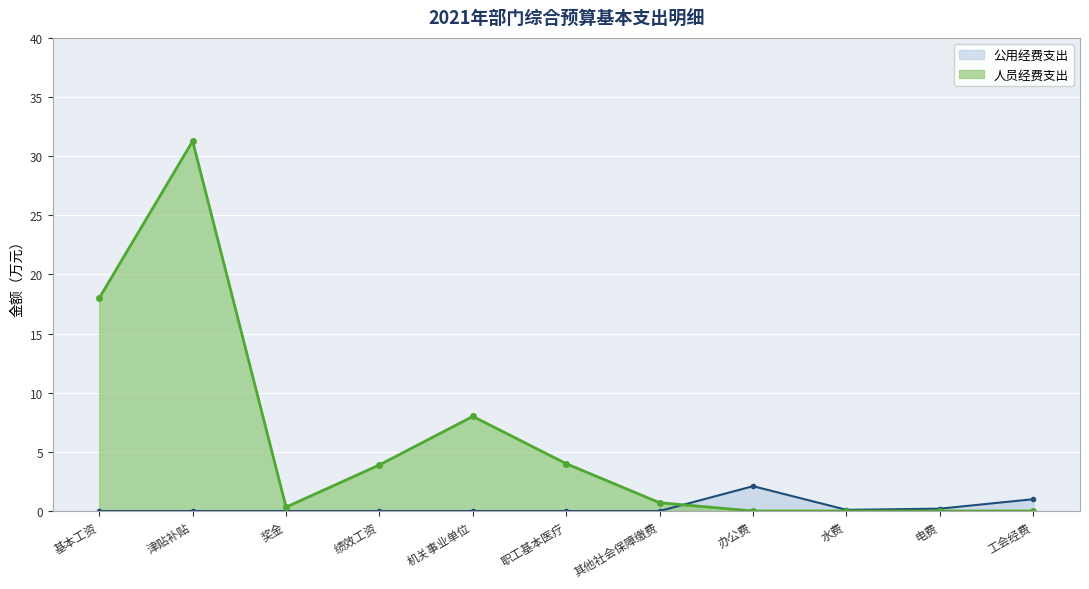

List the labels in order of 人员经费支出 value, smallest first.

办公费, 水费, 电费, 工会经费, 奖金, 其他社会保障缴费, 绩效工资, 职工基本医疗, 机关事业单位, 基本工资, 津贴补贴